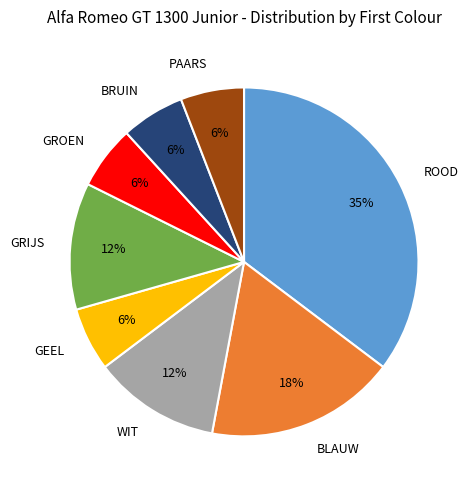

Count the number of slices in the pie.

8